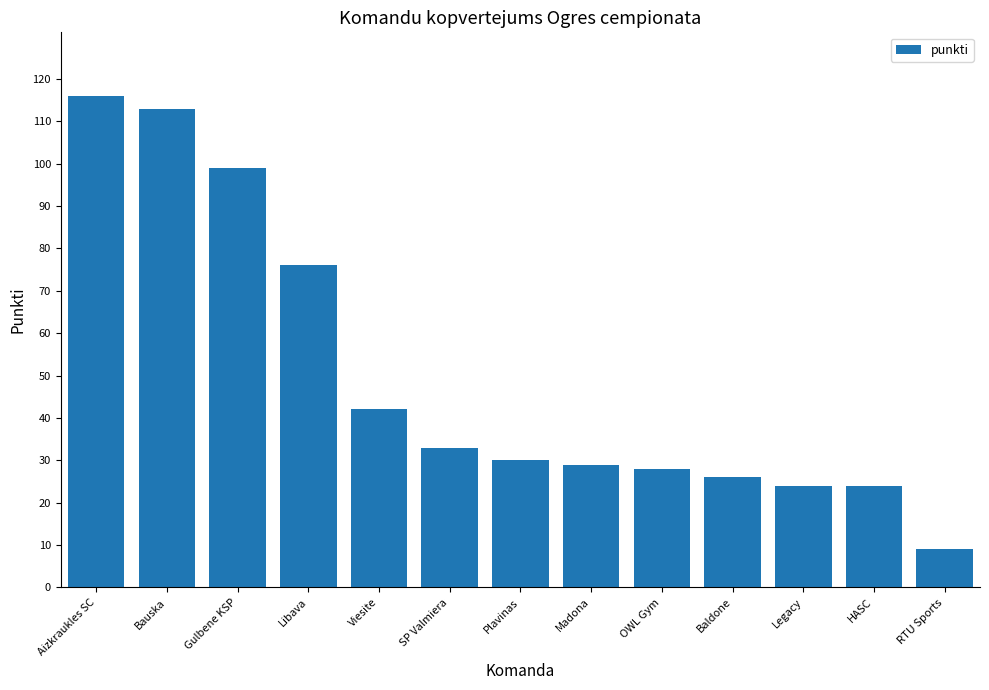

What is the label of the 11th bar from the left?

Legacy